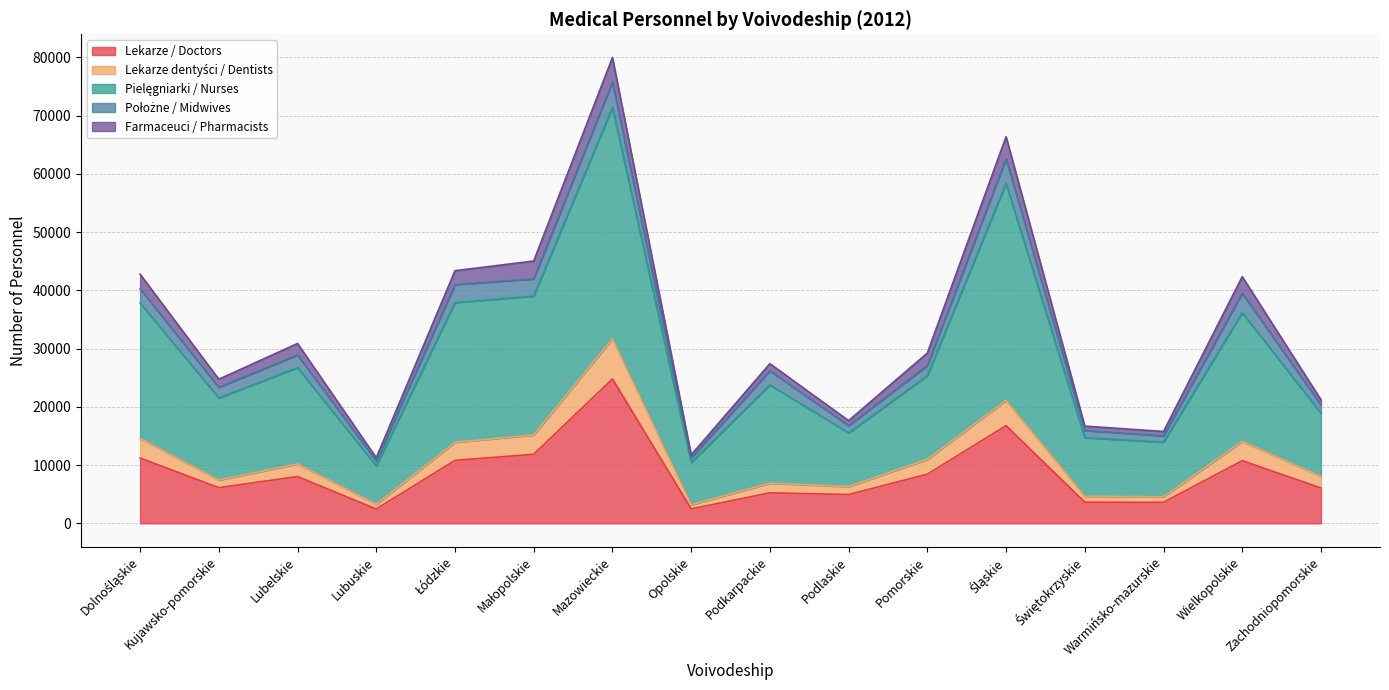

How many lines are shown in the chart?

5